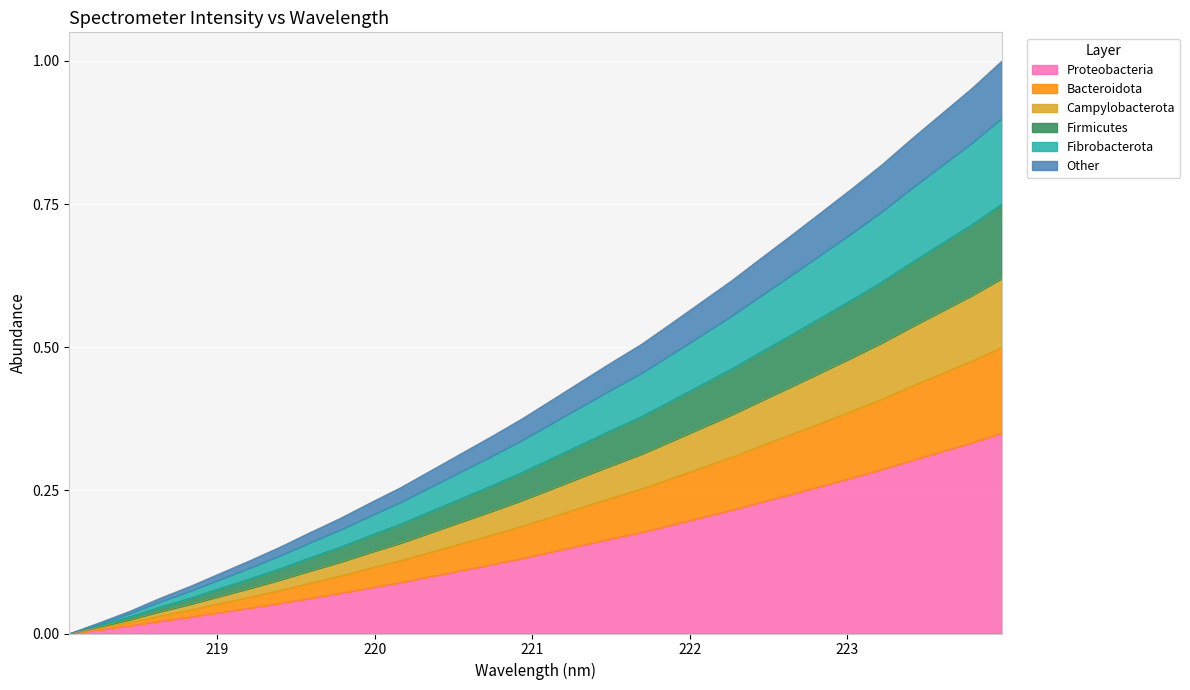

Is the value of y at 20 greater than the value of x at 218?

Yes